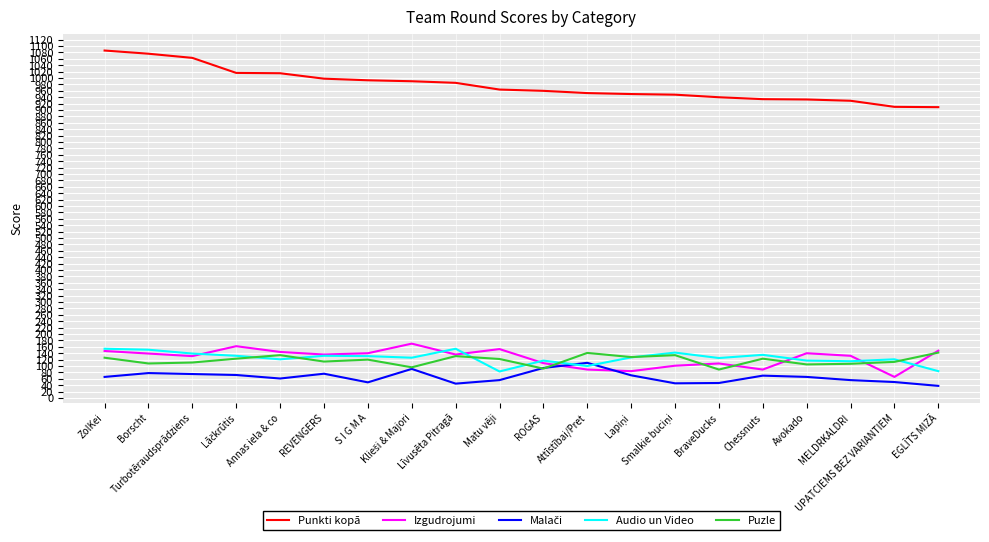

At how many categories does at least one series exceed 980?

9